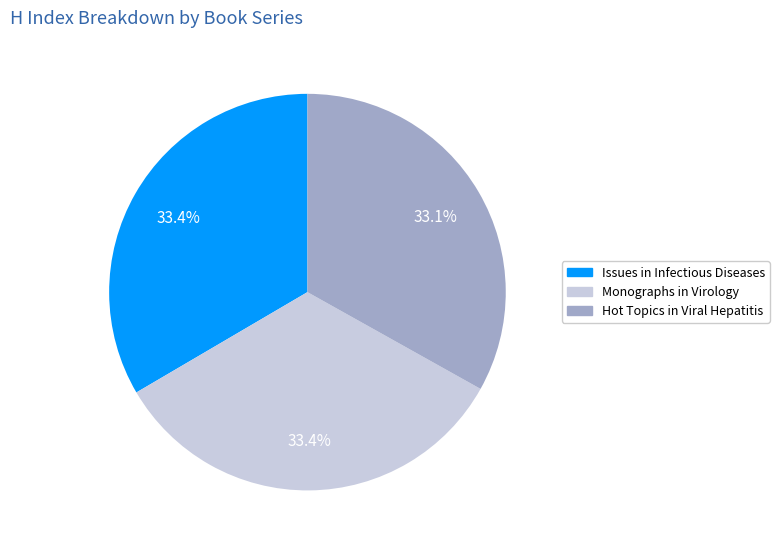

Does Monographs in Virology represent more than half of the total?

No